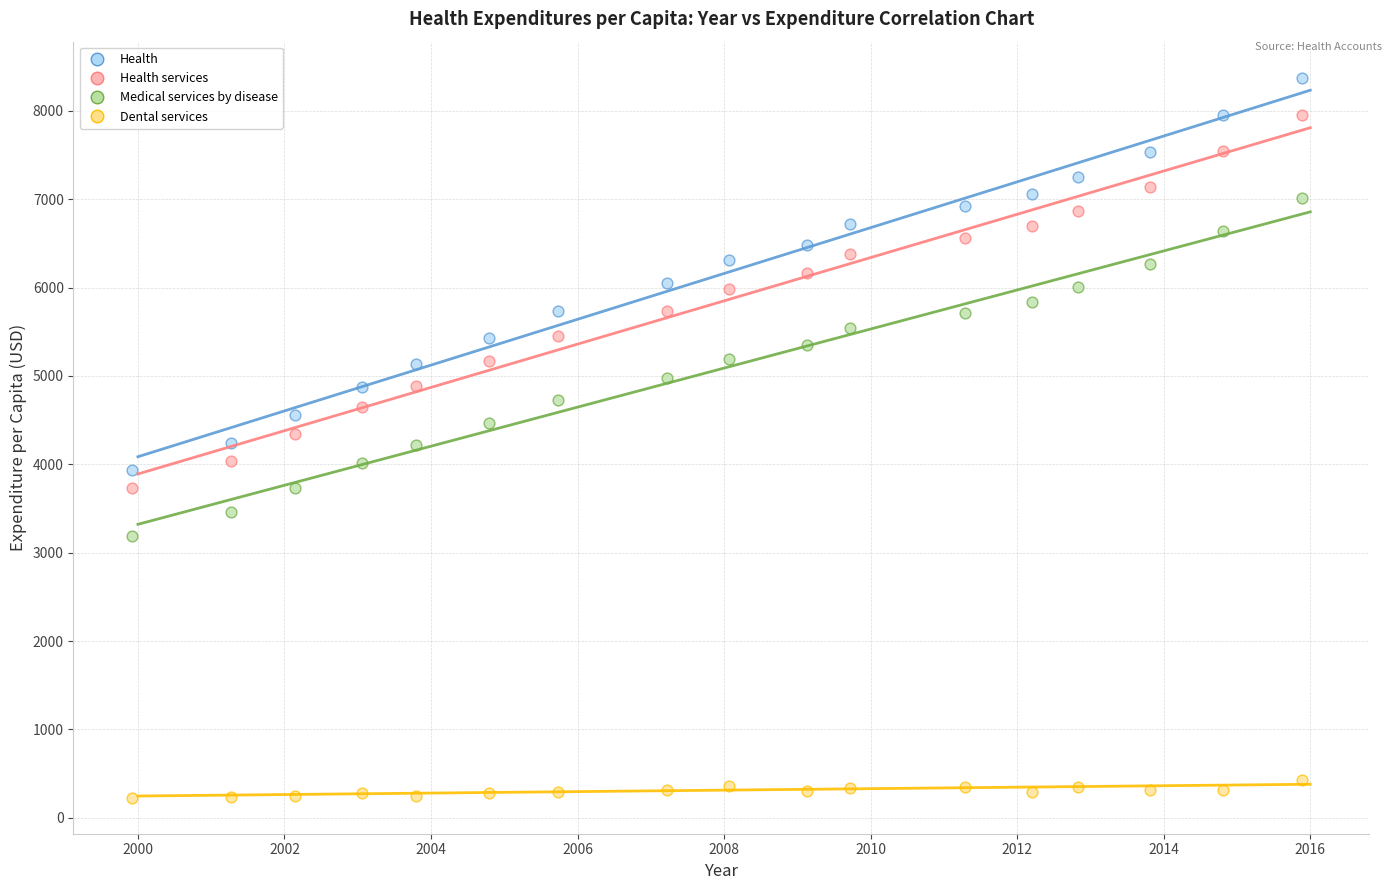

Across all data points, what is the range of Y values (max minus min)?

8147.4